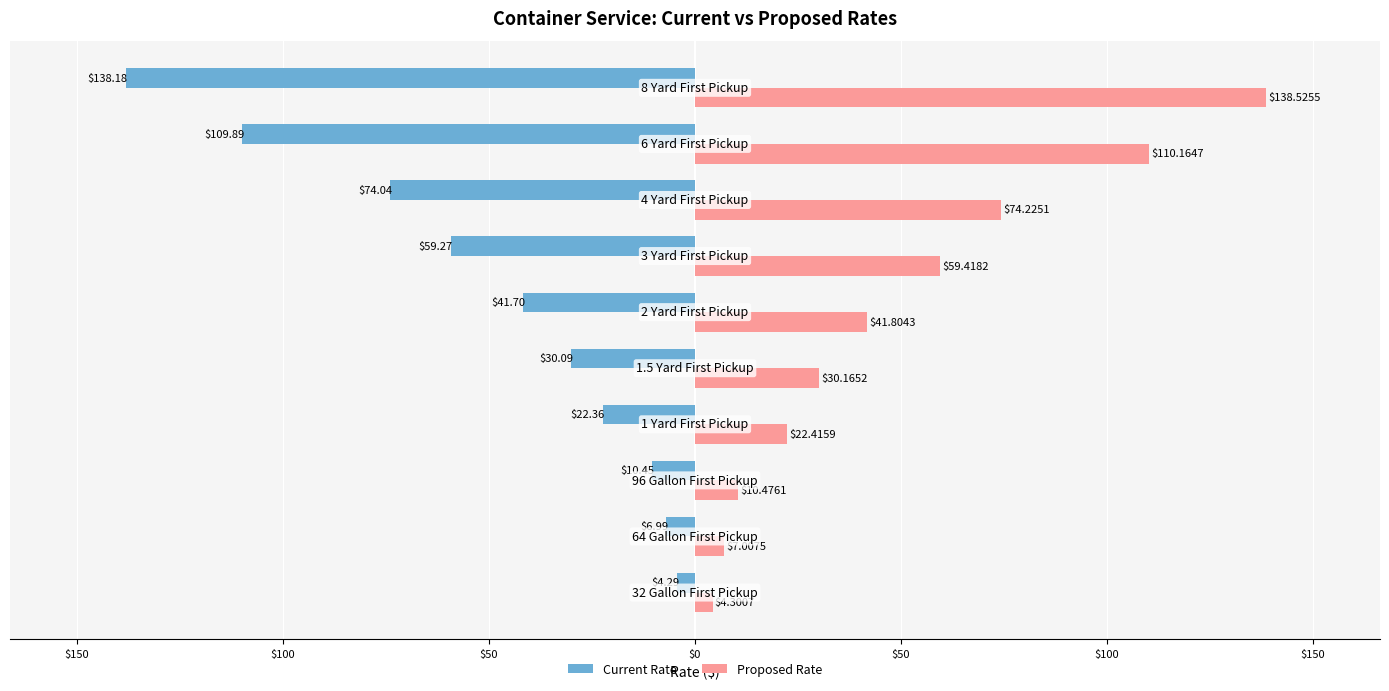

List the series in order of their overall mean, lowest first.

Current Rate, Proposed Rate